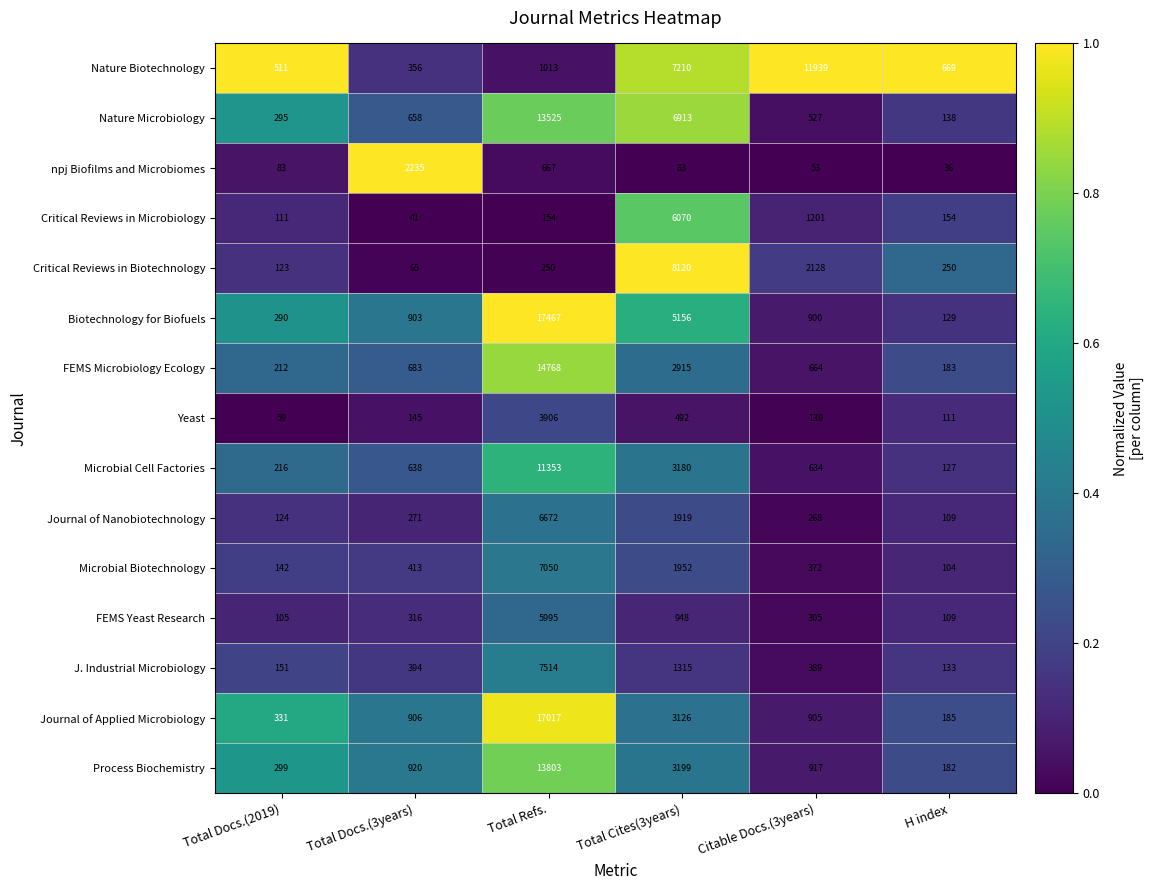

Which series has the largest range (max minus min)?

Biotechnology for Biofuels